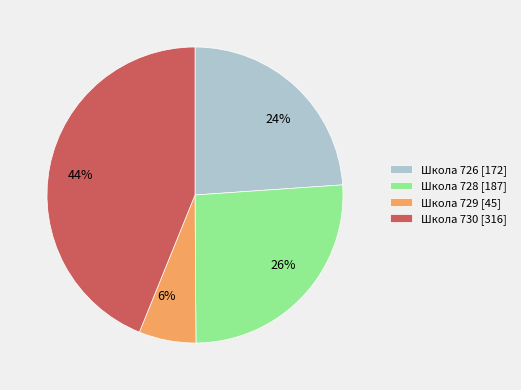

Does any single category account for the majority?

No